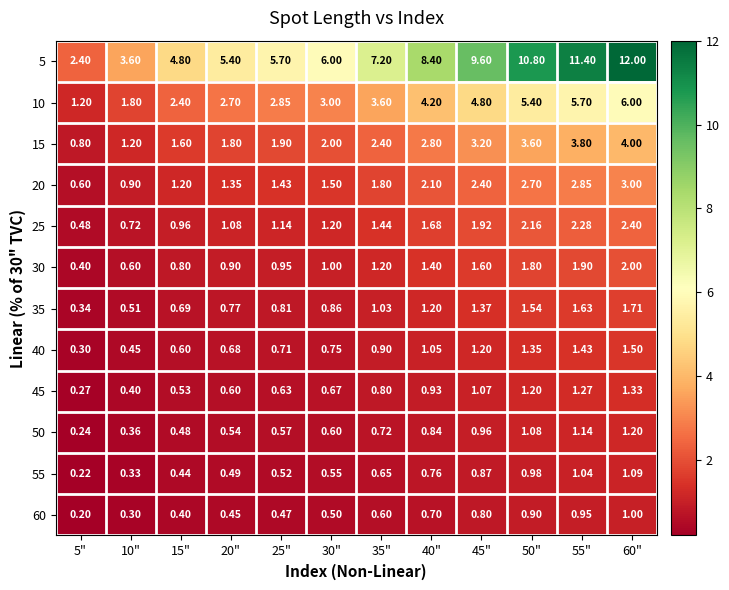

Is the value of 5 at 15" greater than the value of 25 at 5"?

Yes